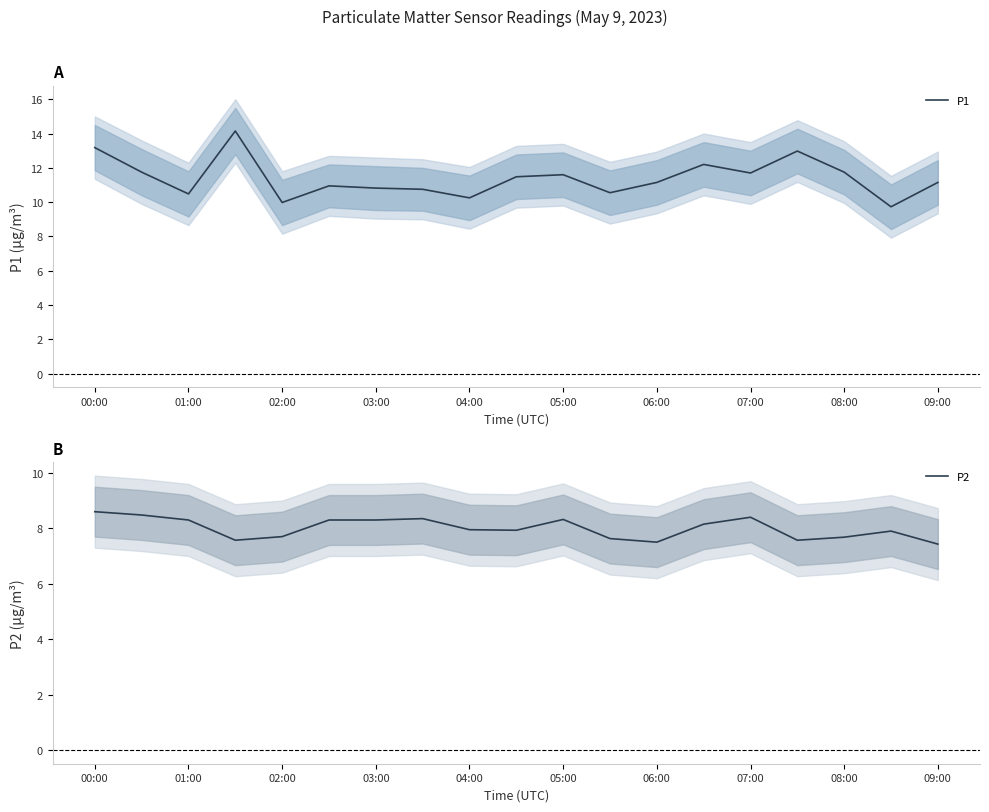

What is the approximate value of P2 at 06:00?

7.5